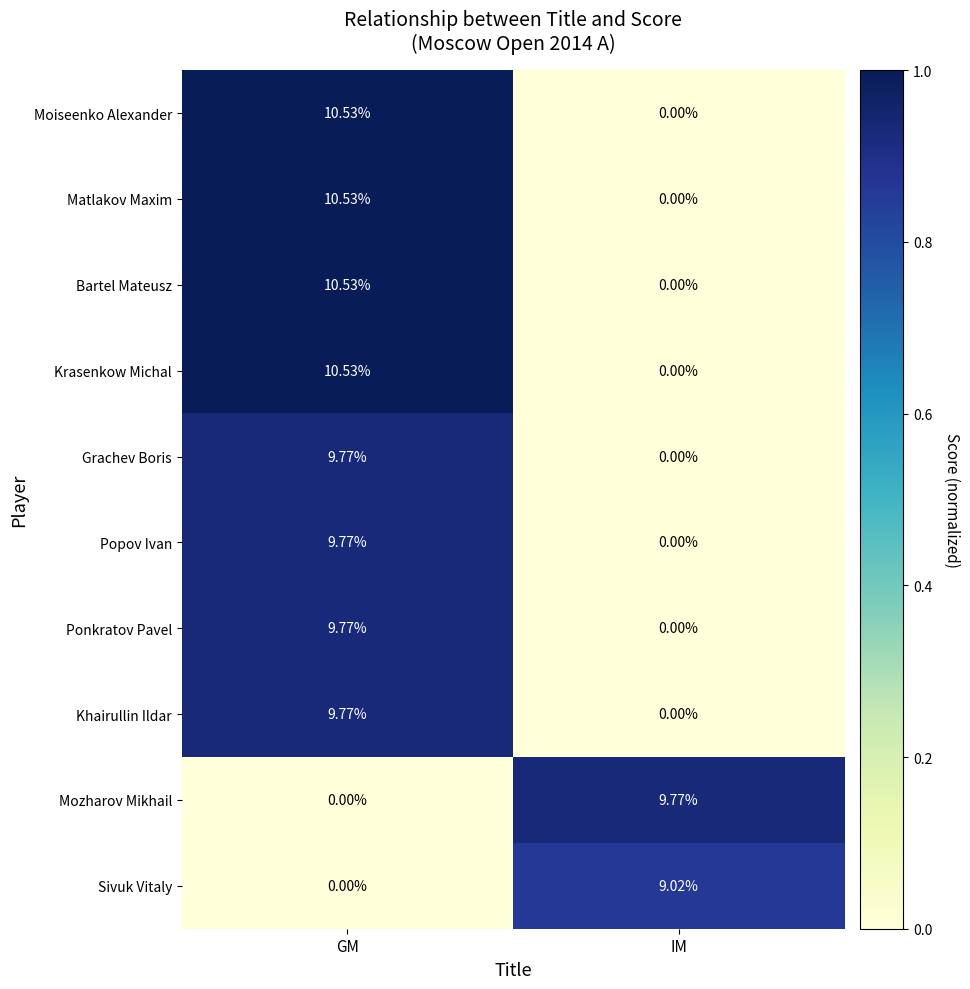

At which label does Krasenkow Michal first exceed 10?

GM